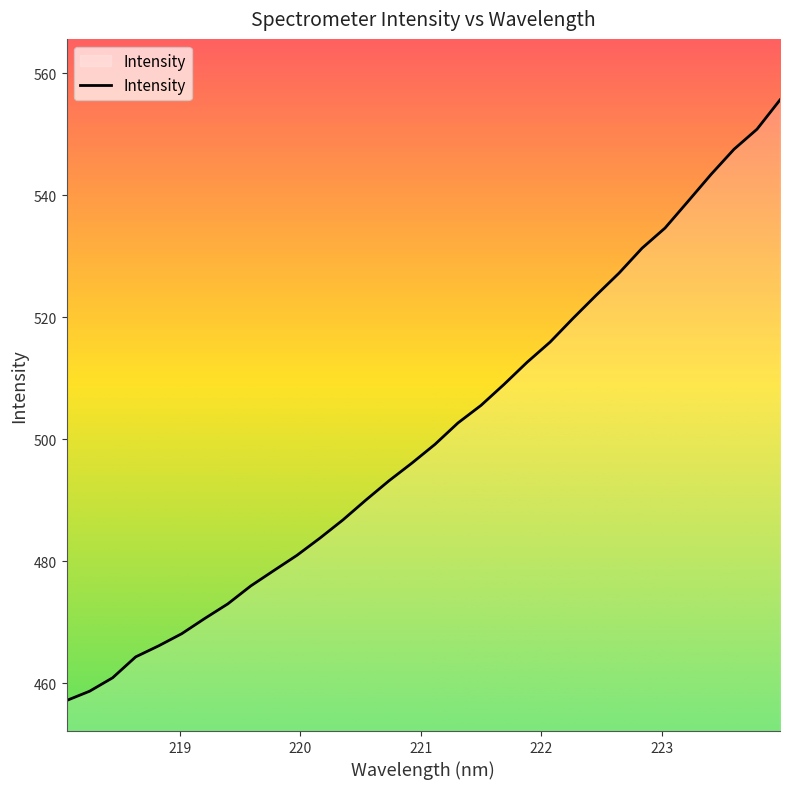

What is the difference between the maximum and minimum values?

98.5